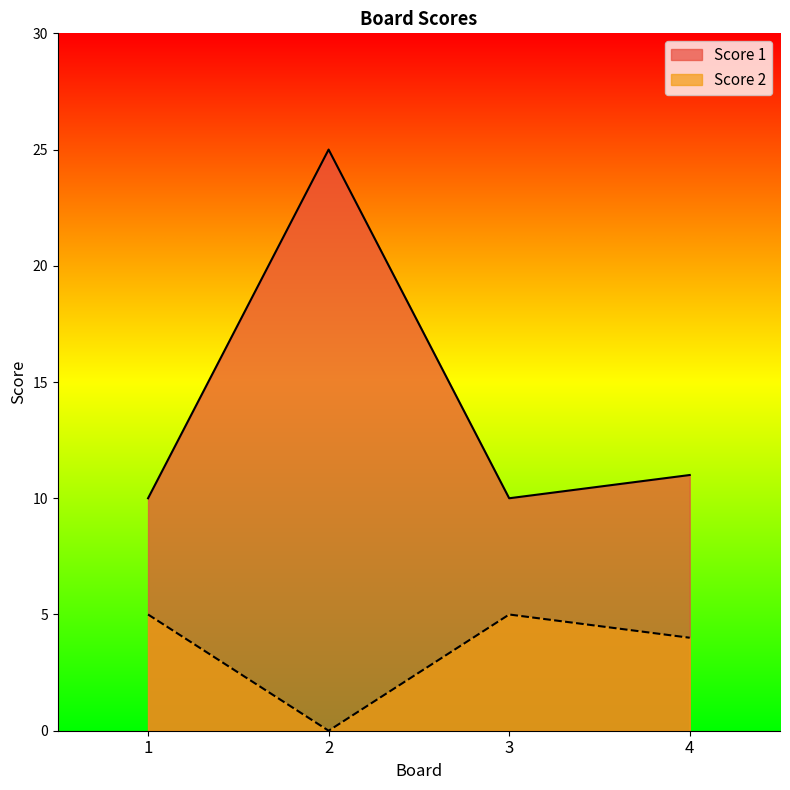

Count the number of categories in the chart.

4